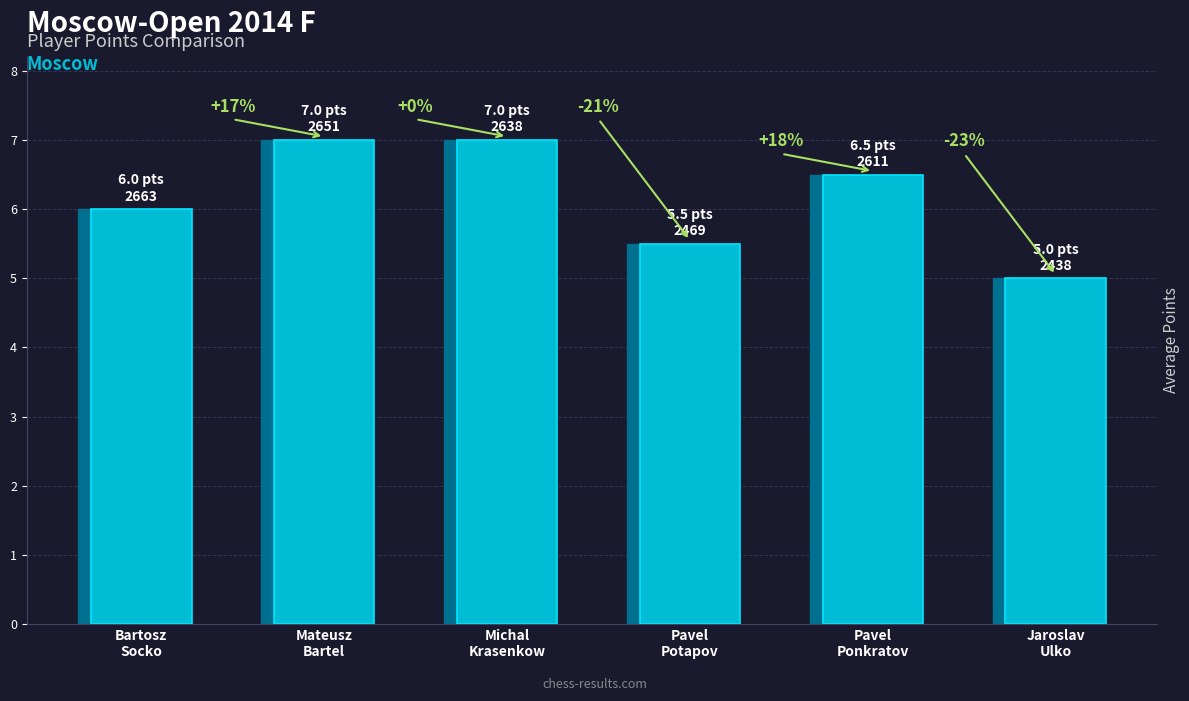

Does the chart contain any negative values?

No